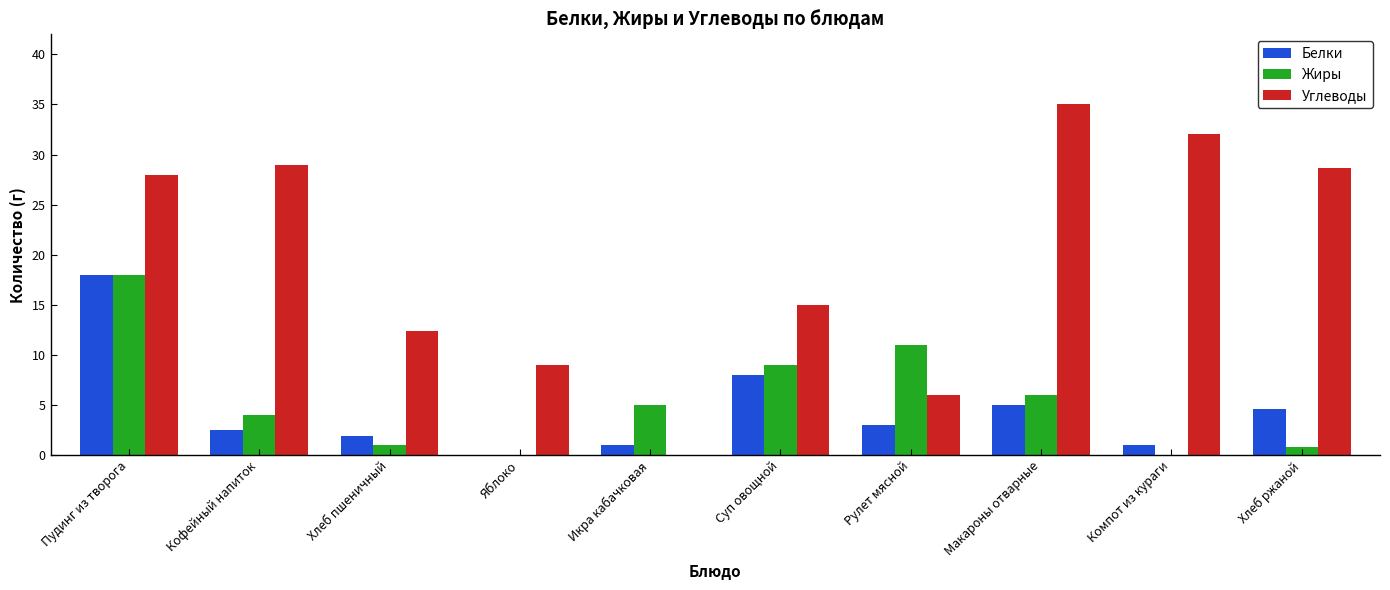

What are all the series names shown in the legend?

Белки, Жиры, Углеводы